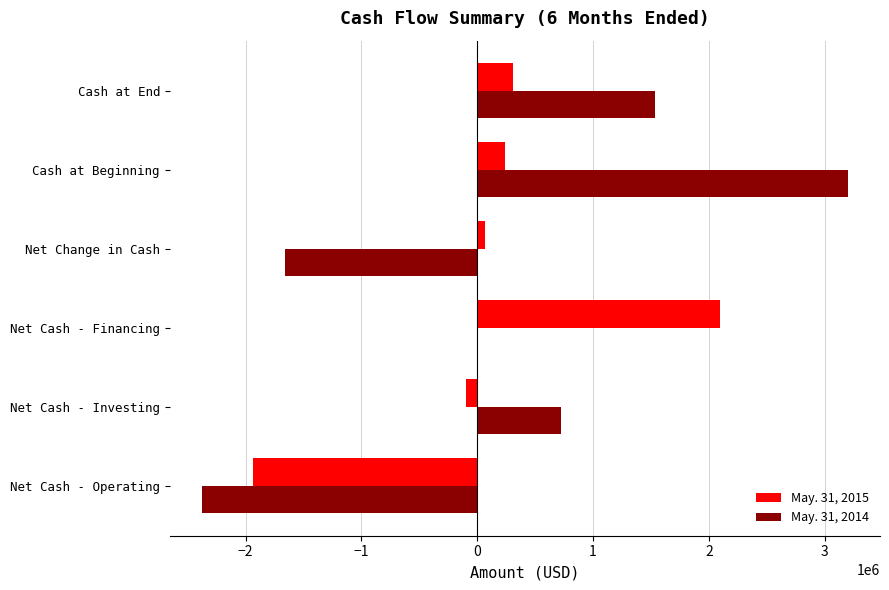

What is the maximum value shown in the chart?

3199020